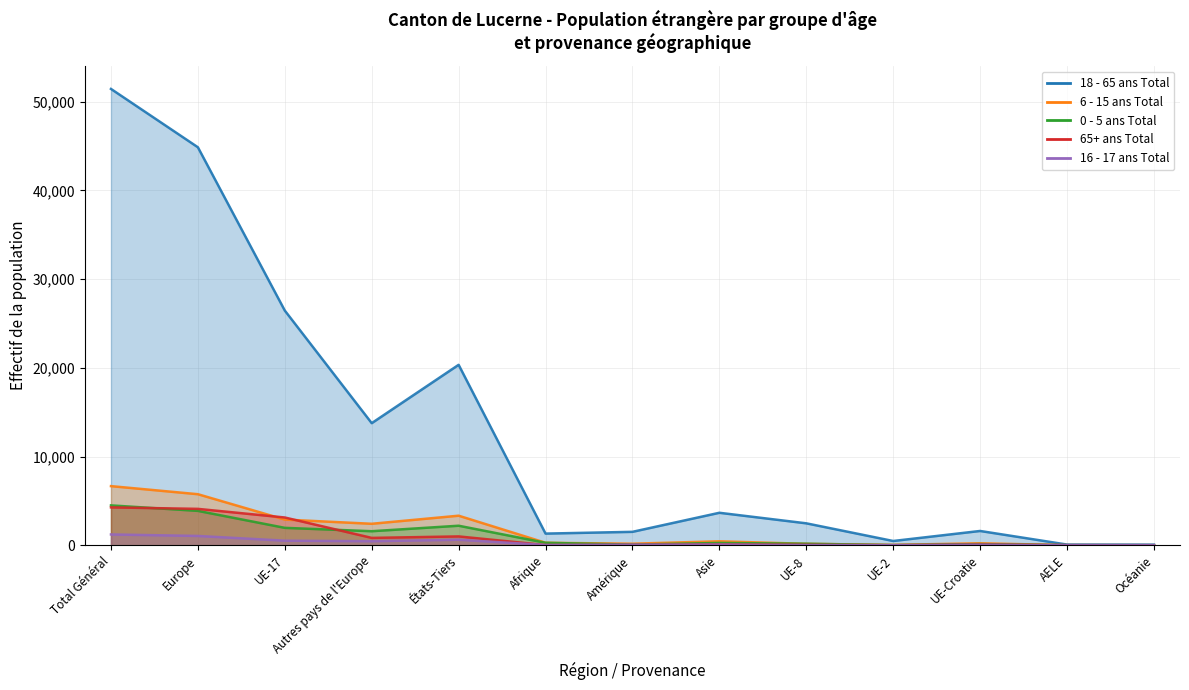

How many lines are shown in the chart?

5